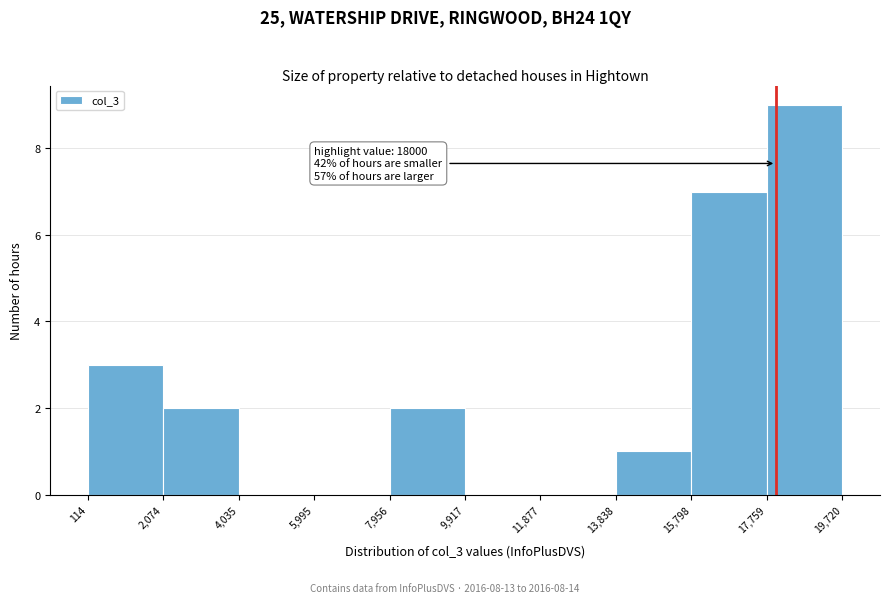

Which range on the x-axis has the tallest bar?

17,759 to 19,720